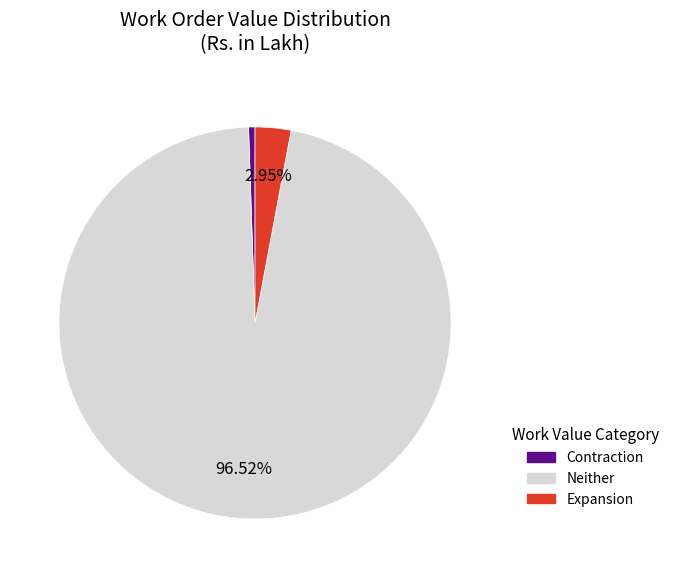

What is the largest slice in the pie chart?

Neither